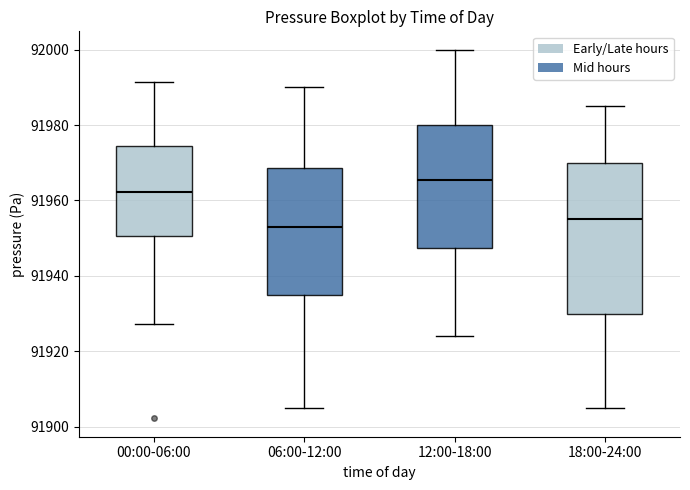

Reading left to right, read every box against the y-axis: the position of its median line, the range the box covers, and the ends of its whiskers. The values are not printed on the chart, so give them approximately, as read against the axis.

00:00-06:00: median 91962, box 91950 to 91974, whiskers 91928 to 91992
06:00-12:00: median 91954, box 91936 to 91968, whiskers 91906 to 91990
12:00-18:00: median 91966, box 91948 to 91980, whiskers 91924 to 92000
18:00-24:00: median 91956, box 91930 to 91970, whiskers 91906 to 91986